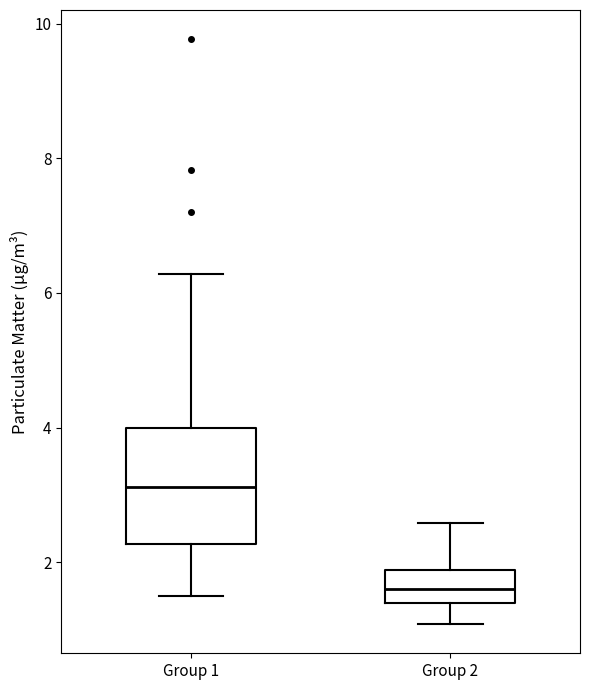

Reading left to right, transcribe this box plot: for each box, give where its median line is, the range the box spans, and where its two whiskers end, as read against the y-axis. The values are not printed on the chart, so give them approximately, as read against the axis.

Group 1: median 3.2, box 2.2 to 4.0, whiskers 1.6 to 6.2
Group 2: median 1.6, box 1.4 to 1.8, whiskers 1.0 to 2.6